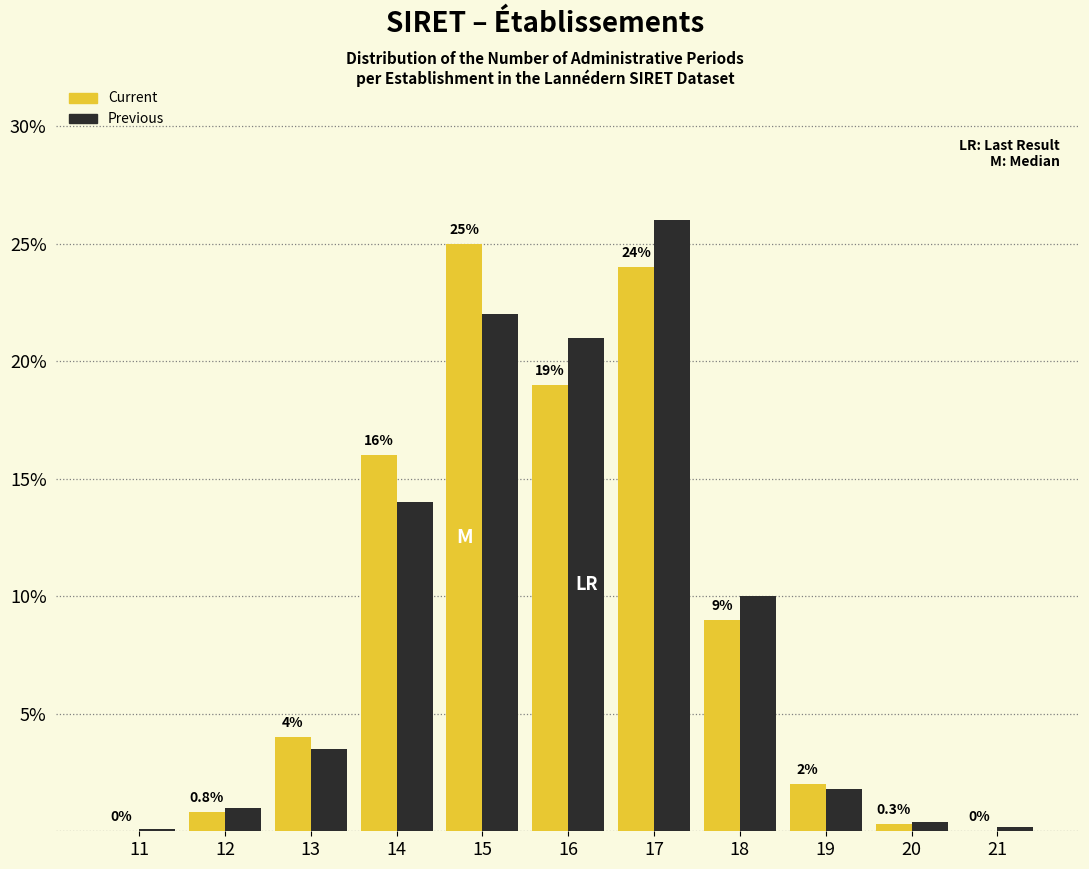

Reading right to left, extract all data points from this chart.

Current: 21=0.0	20=0.3	19=2.0	18=9.0	17=24.0	16=19.0	15=25.0	14=16.0	13=4.0	12=0.8	11=0.0
Previous: 21=0.2	20=0.4	19=1.8	18=10.0	17=26.0	16=21.0	15=22.0	14=14.0	13=3.5	12=1.0	11=0.1